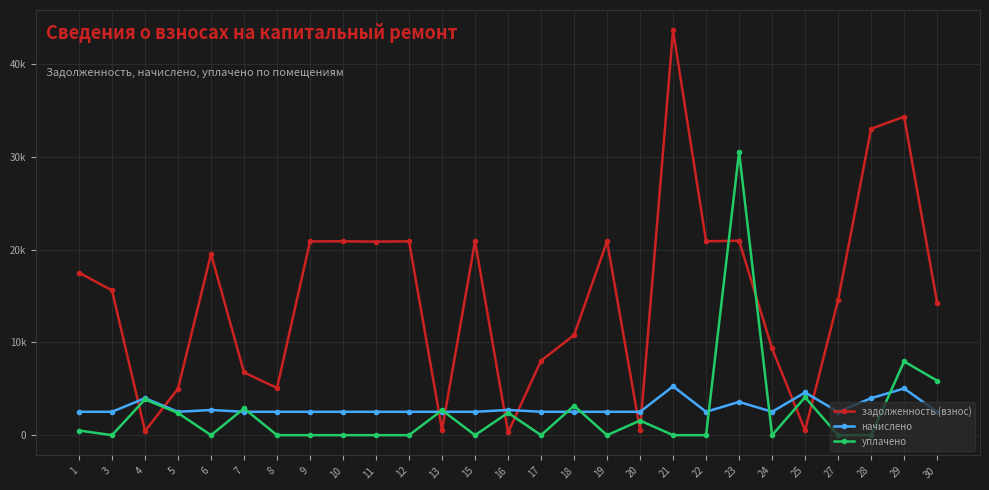

Reading left to right, extract all data points from this chart.

задолженность (взнос): 1=17508.8	3=15603.0	4=442.6	5=5001.3	6=19532.4	7=6767.3	8=5084.0	9=20877.8	10=20890.6	11=20855.8	12=20890.8	13=560.0	15=20890.8	16=301.6	17=8030.8	18=10783.8	19=20890.8	20=560.0	21=43632.0	22=20890.8	23=20950.4	24=9345.6	25=510.3	27=14550.9	28=33007.4	29=34321.1	30=14275.8
начислено: 1=2520.0	3=2520.0	4=3981.6	5=2520.0	6=2714.4	7=2520.0	8=2520.0	9=2520.0	10=2520.0	11=2520.0	12=2520.0	13=2520.0	15=2520.0	16=2714.4	17=2520.0	18=2520.0	19=2520.0	20=2520.0	21=5263.2	22=2520.0	23=3585.6	24=2520.0	25=4600.8	27=2520.0	28=3981.6	29=5032.8	30=2520.0
уплачено: 1=500.0	3=0.0	4=3850.6	5=2389.4	6=0.0	7=2883.8	8=0.0	9=0.0	10=0.0	11=0.0	12=0.0	13=2695.0	15=0.0	16=2412.8	17=0.0	18=3172.9	19=0.0	20=1575.0	21=0.0	22=0.0	23=30521.5	24=0.0	25=4083.7	27=0.0	28=0.0	29=7945.4	30=5875.9